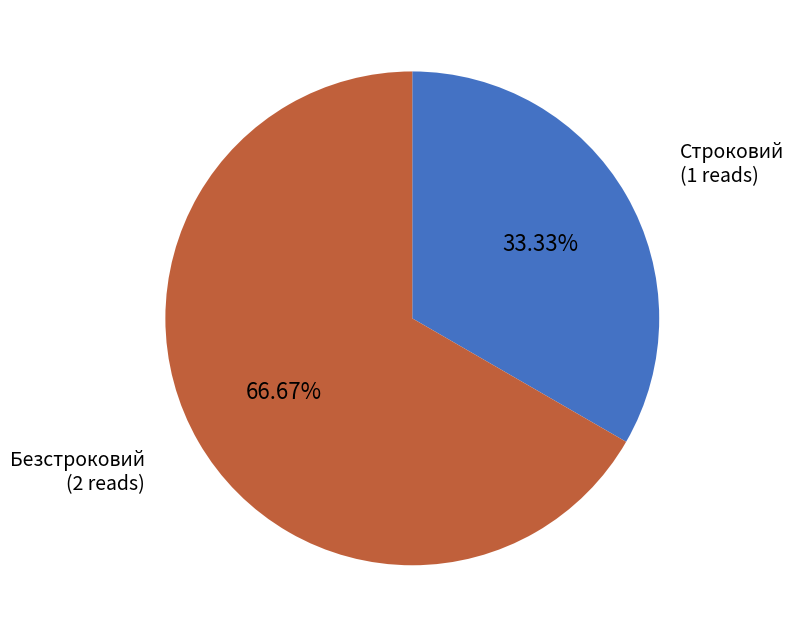

True or false: Безстроковий accounts for 59% of the total.

False